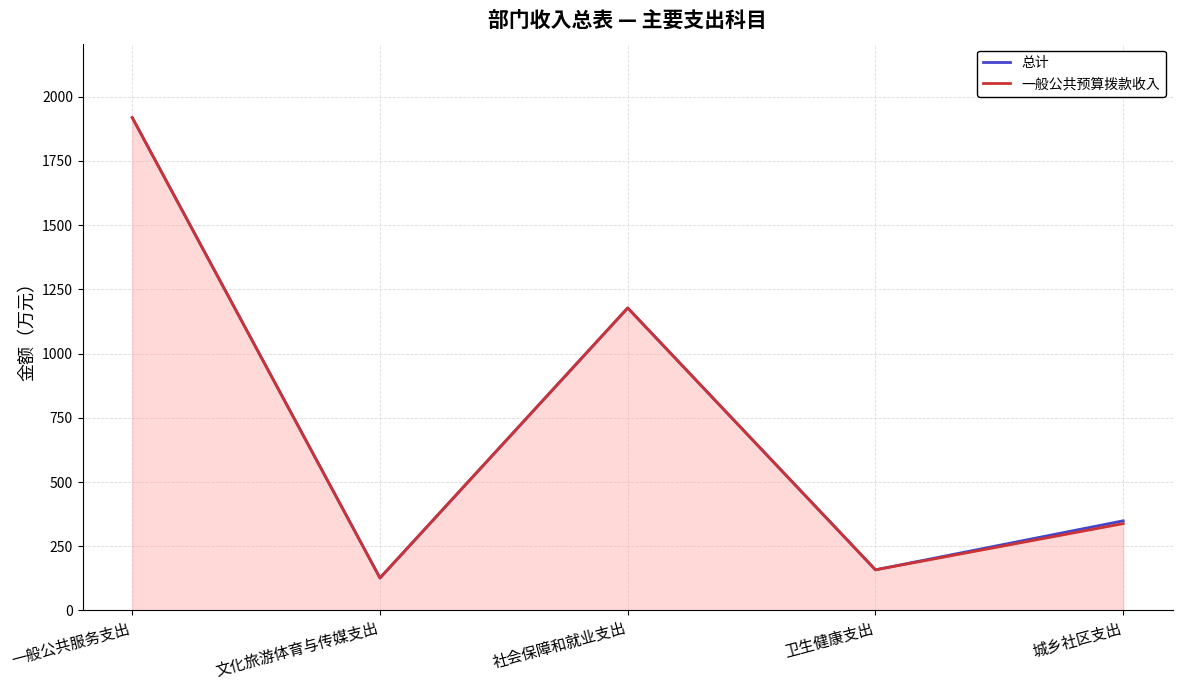

What position from the left is 卫生健康支出?

4